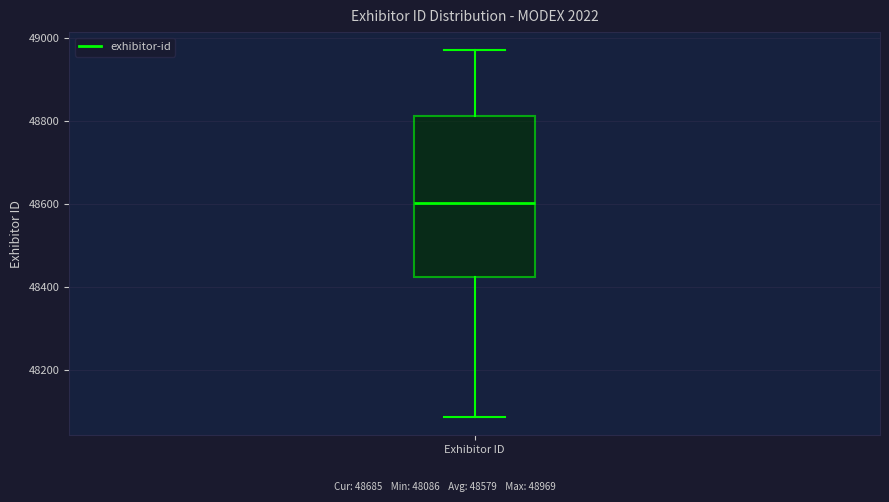

Read this box plot against the y-axis: the position of the median line, the range covered by the box, and the ends of both whiskers. The values are not printed on the chart, so give them approximately, as read against the axis.

median 48600, box 48420 to 48820, whiskers 48080 to 48960